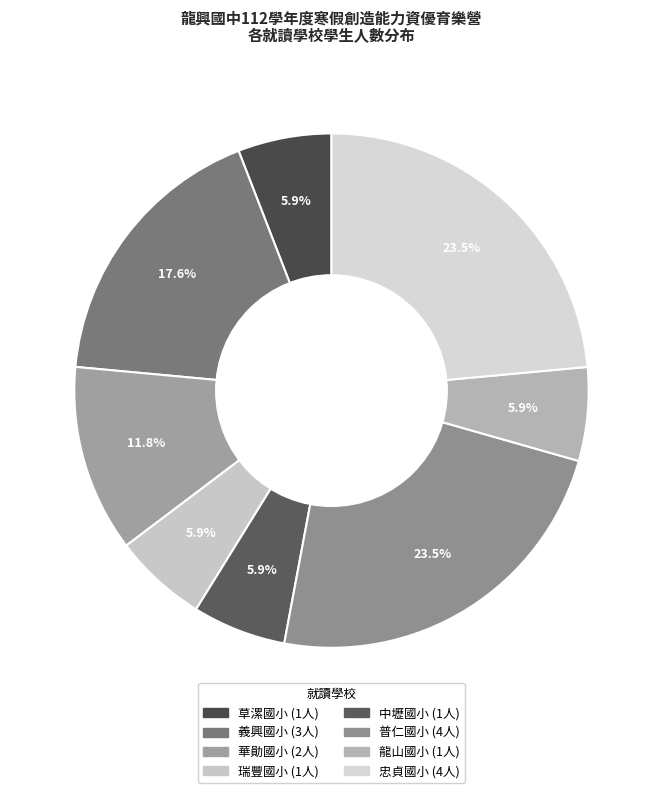

How many slices are in this pie chart?

8